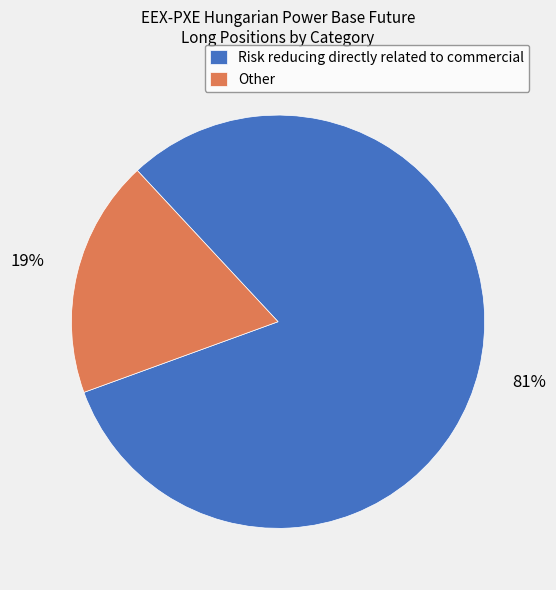

Which slice is the smallest?

Other